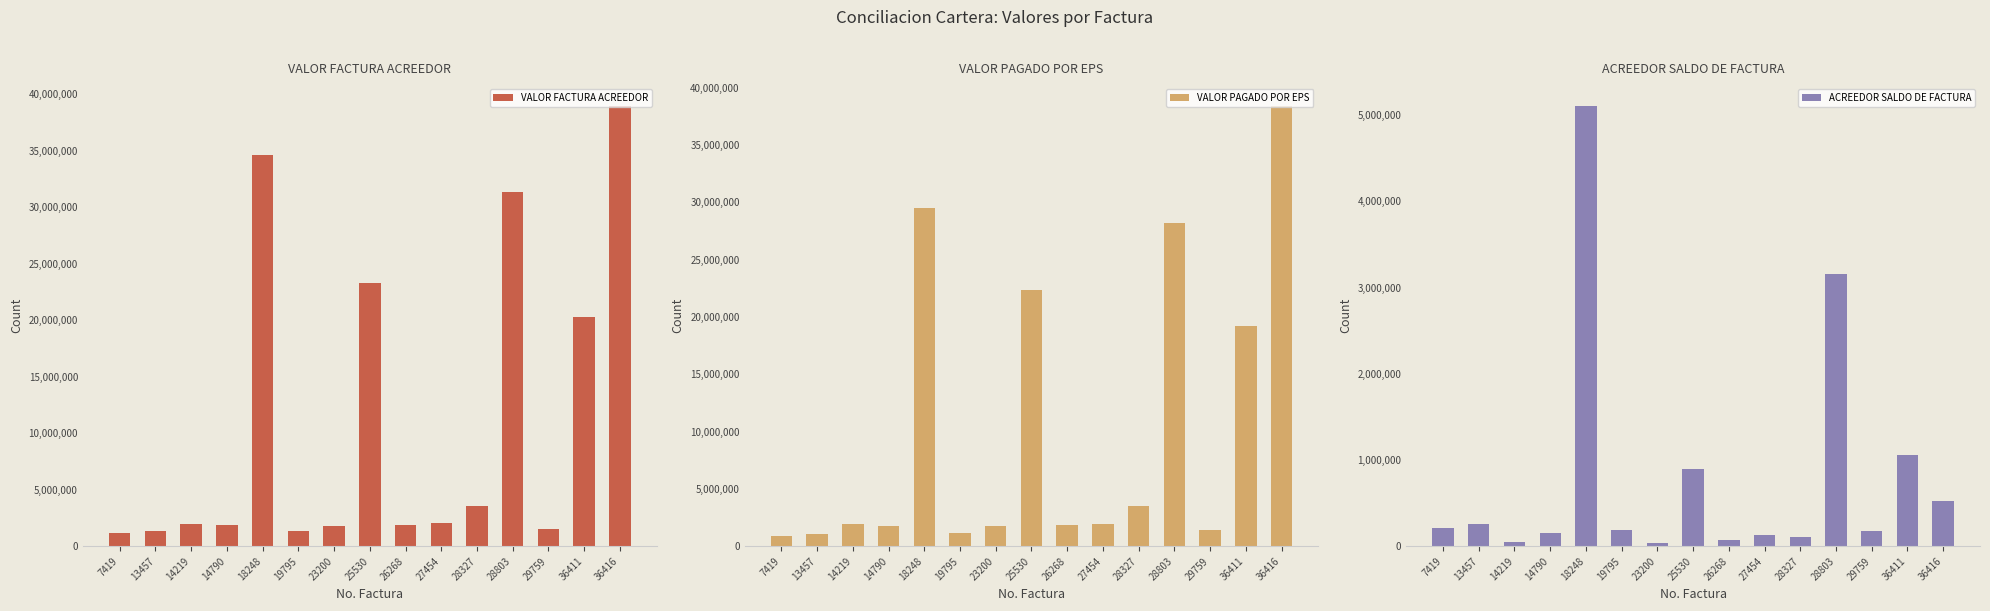

How many bars are there in total?

45